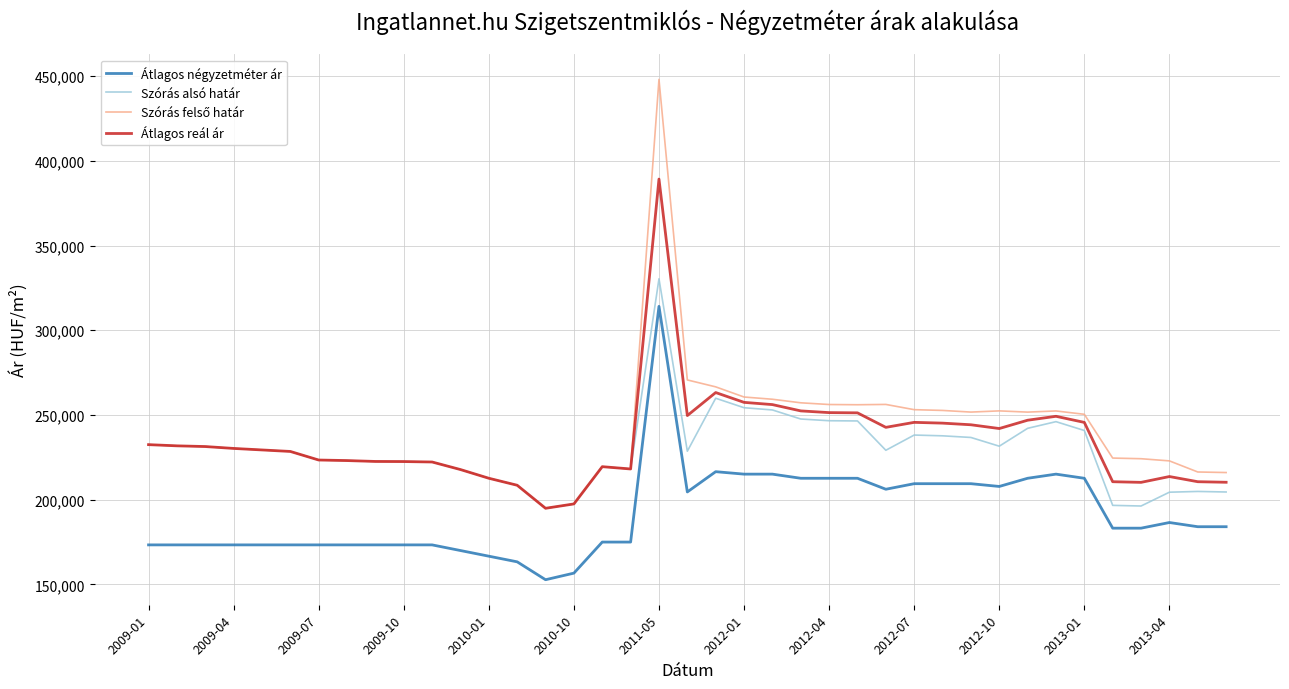

What is the smallest value displayed?

152777